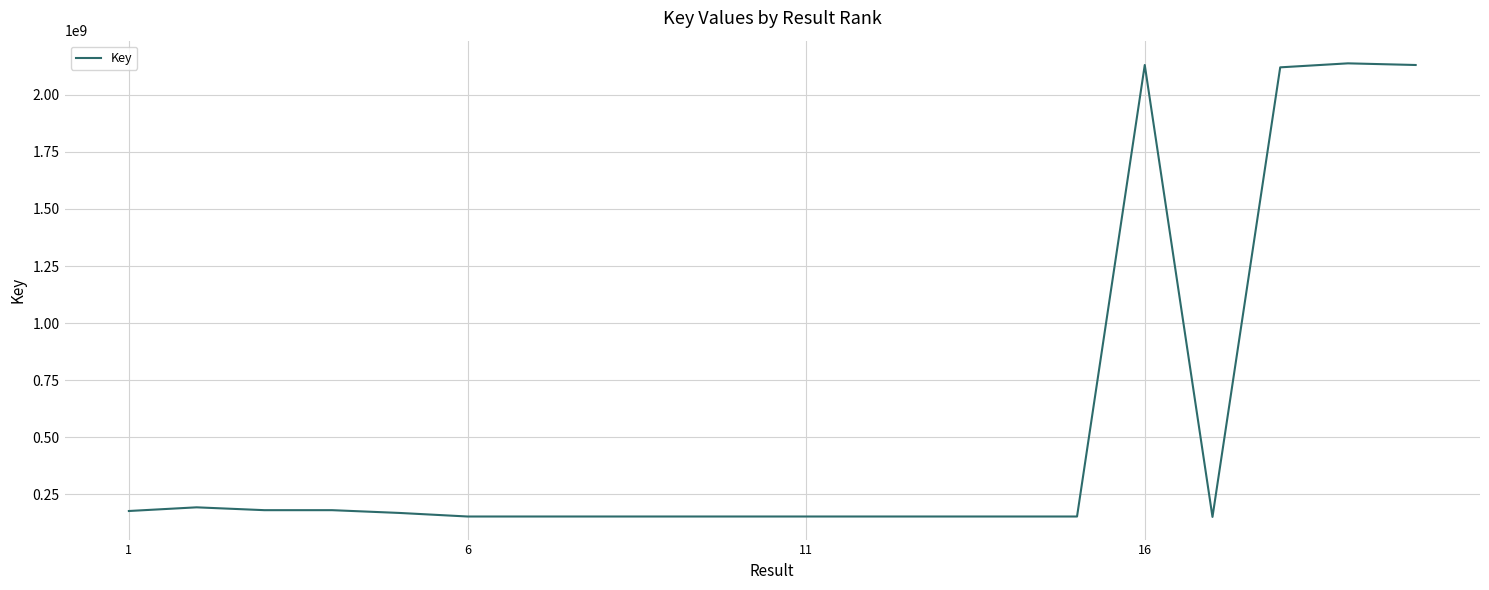

What is the difference between the maximum and minimum values?

1985761458